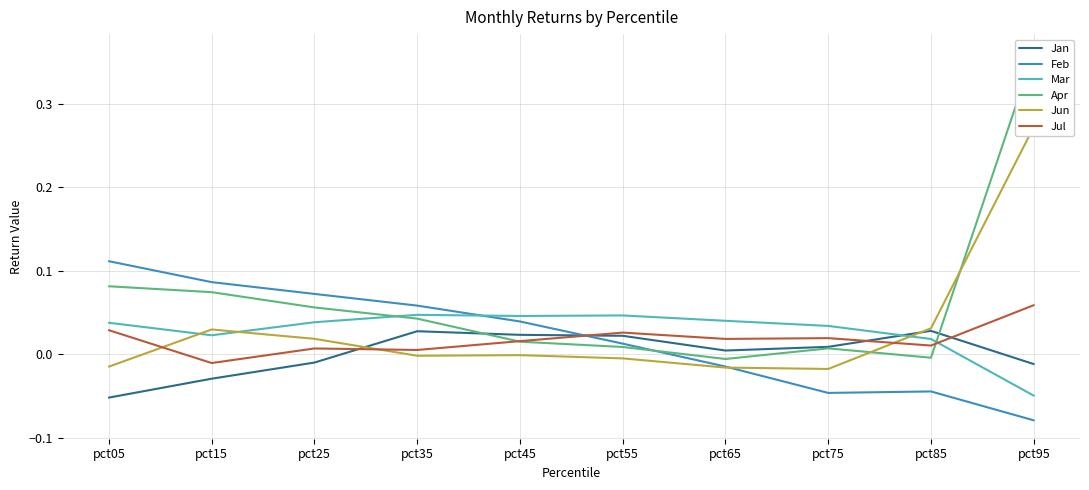

What is the spread (max minus min) of values at pct55?

0.1